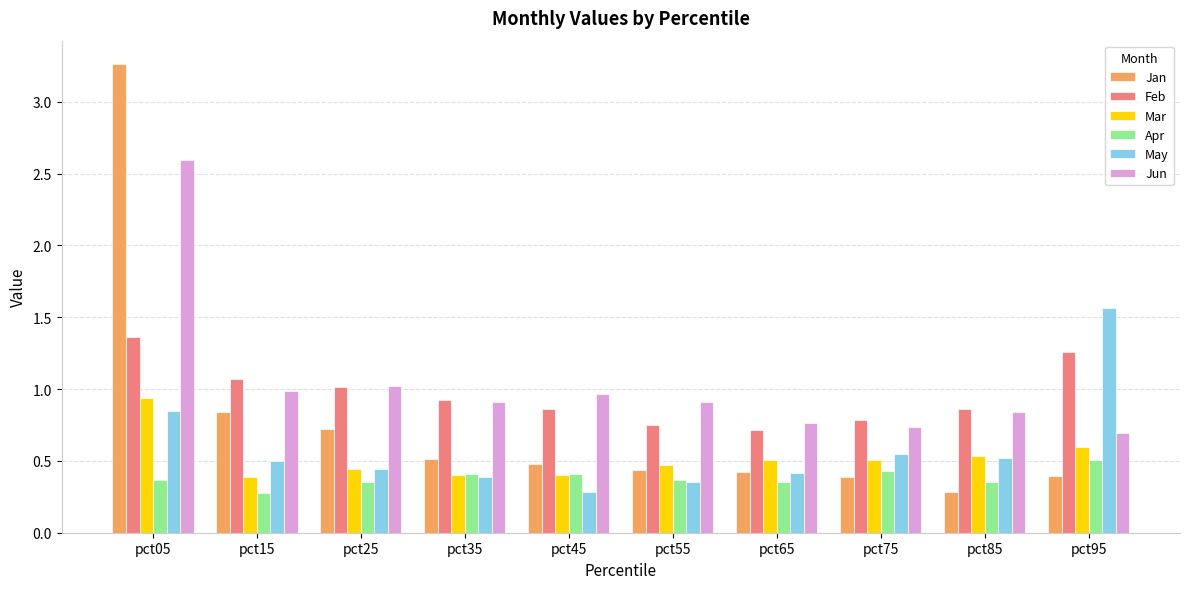

List the series in order of their peak value, highest first.

Jan, Jun, May, Feb, Mar, Apr